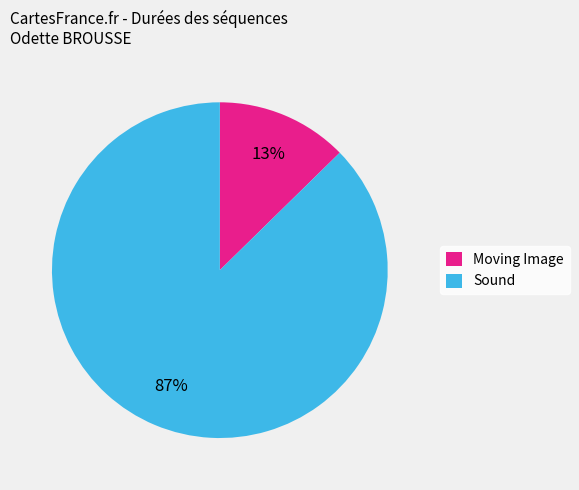

Combined, do Moving Image and Sound account for over 50%?

Yes